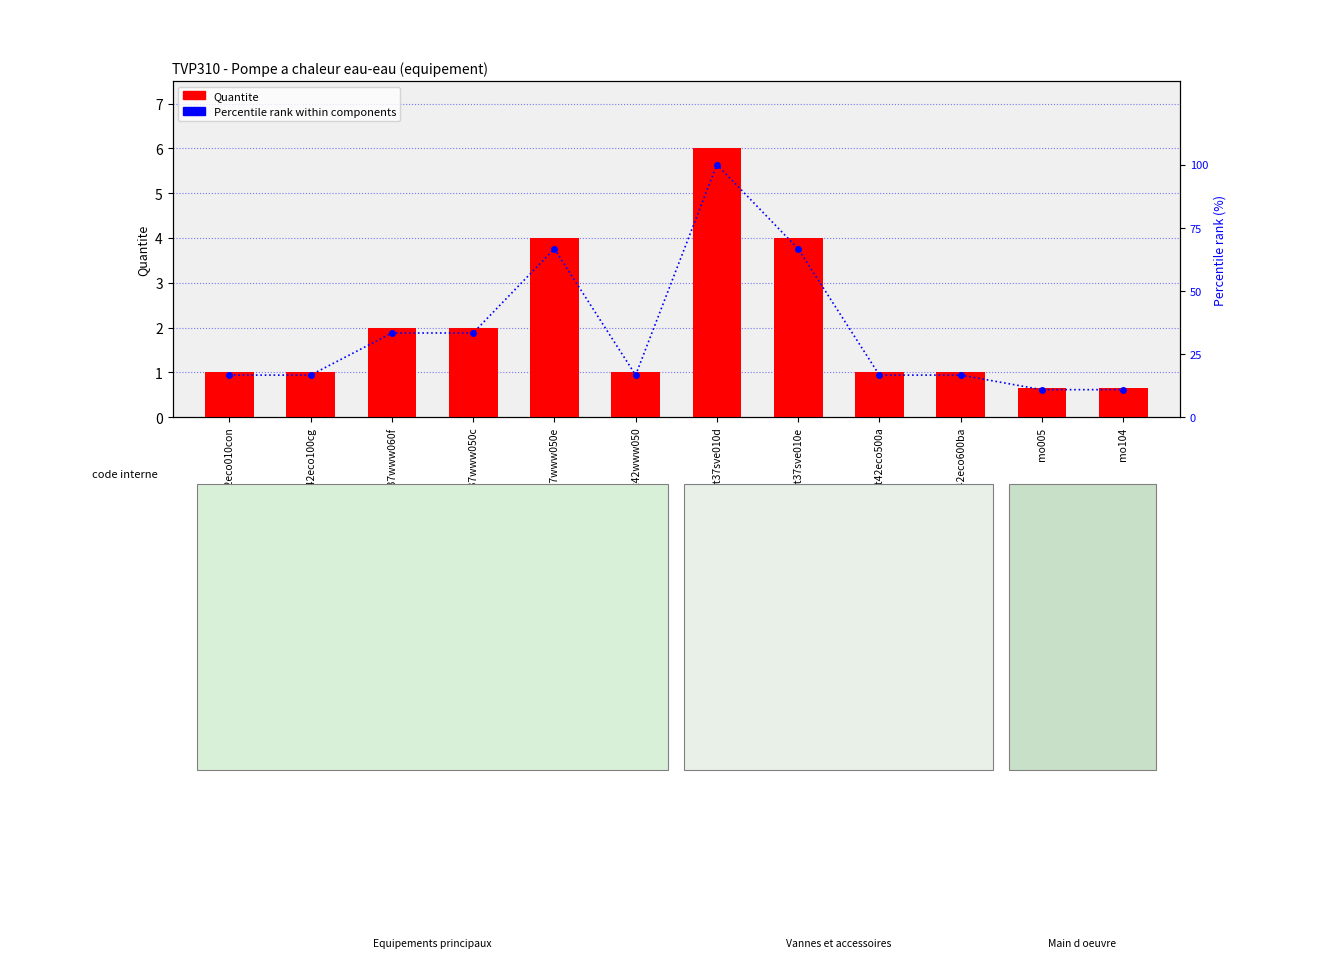

How many distinct data groups are displayed?

2